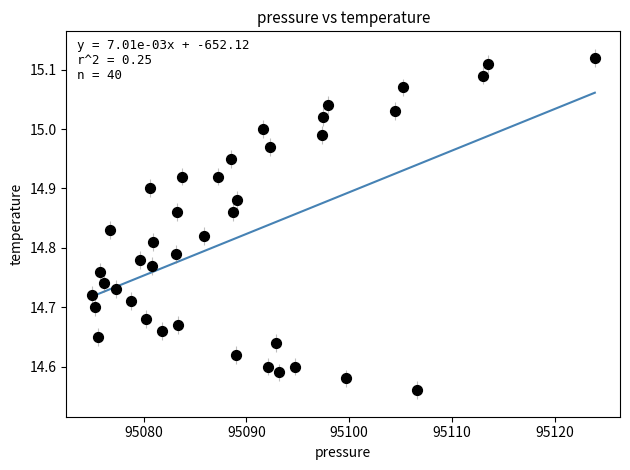

What is the range of X values (max minus min)?

49.0